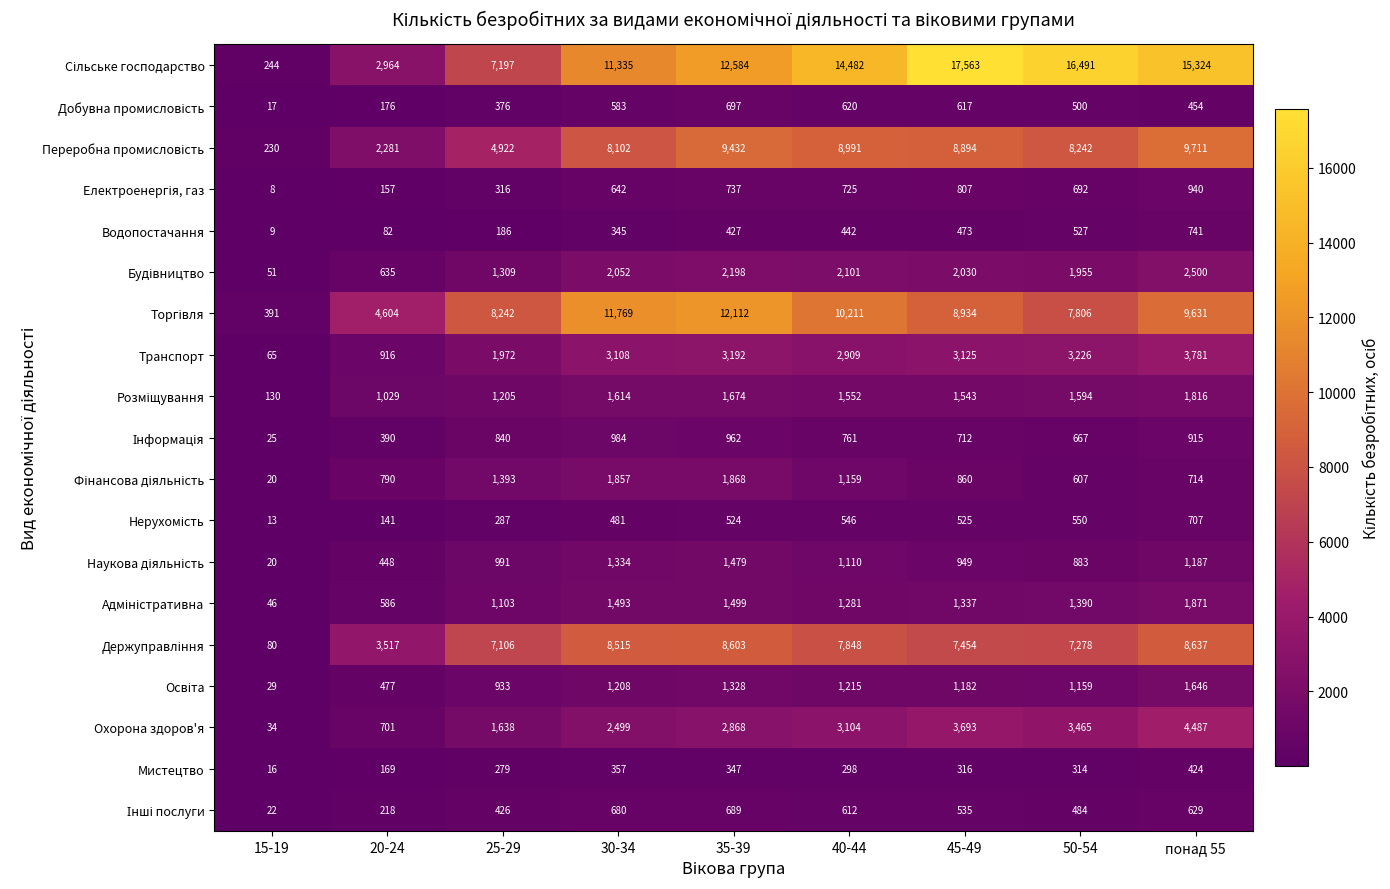

What is the total value across all series at 20-24?

20281